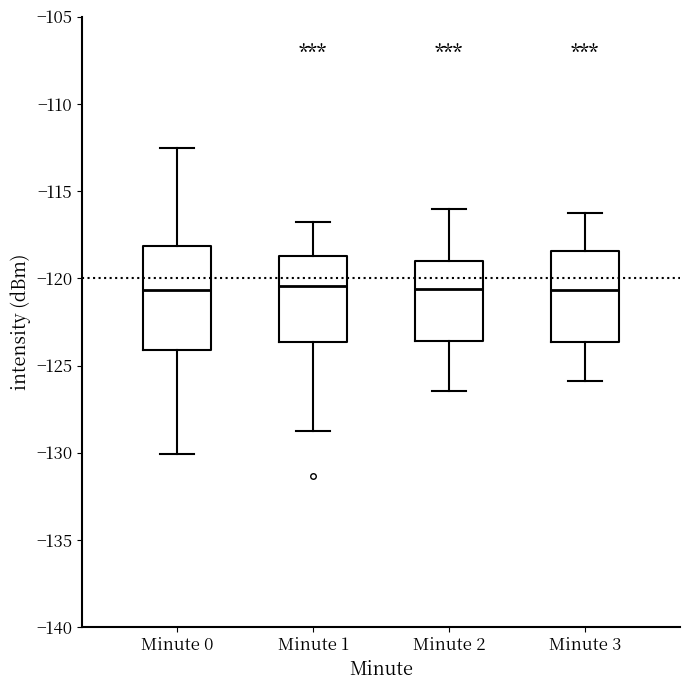

Comparing the boxes themselves (not the whiskers), which one is the tallest?

Minute 0